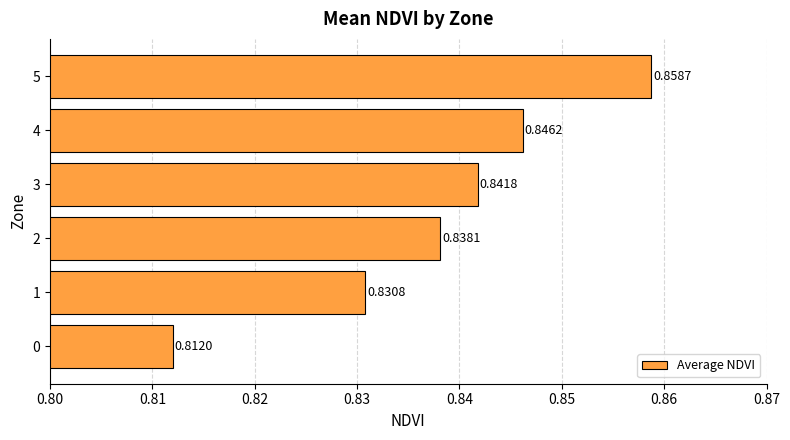

Rank the categories by value from lowest to highest.

0, 1, 2, 3, 4, 5